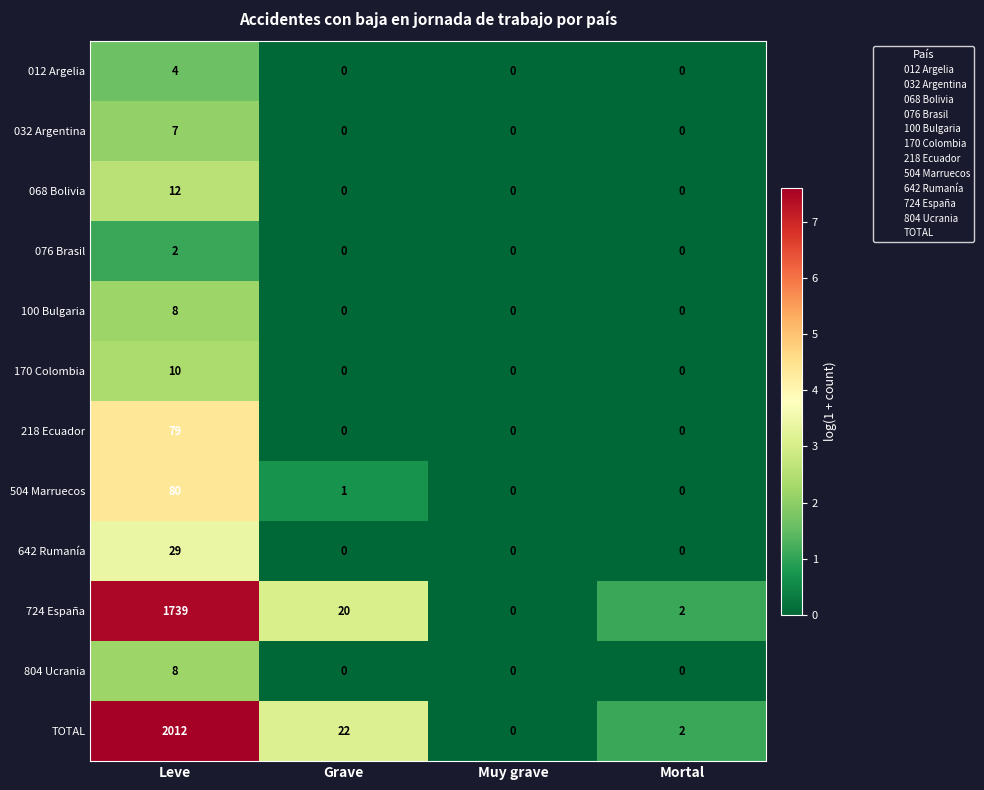

Which series changed the most between Leve and Muy grave?

TOTAL